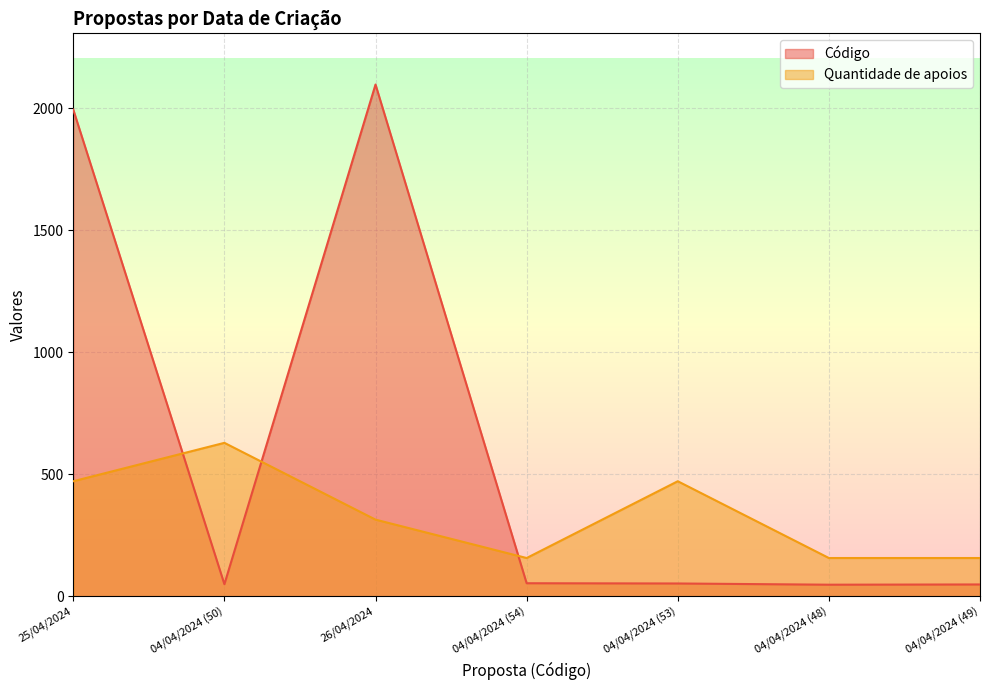

Which label corresponds to the largest value in the chart?

26/04/2024